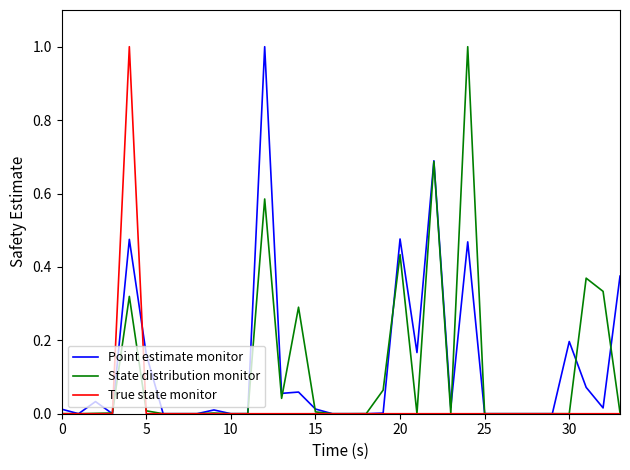

Does the chart have visible grid lines?

No